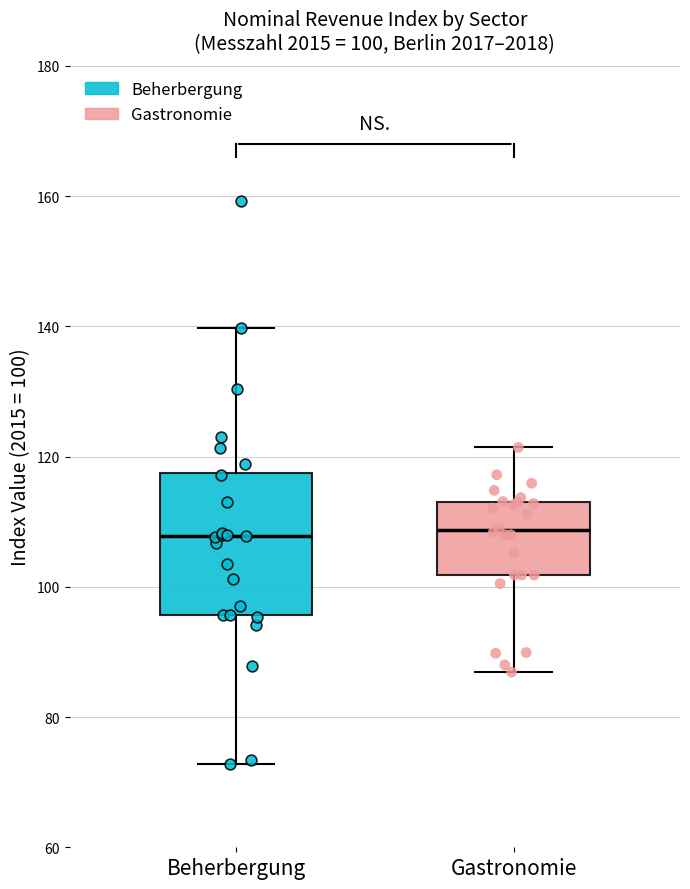

Comparing the boxes themselves (not the whiskers), which one is the tallest?

Beherbergung